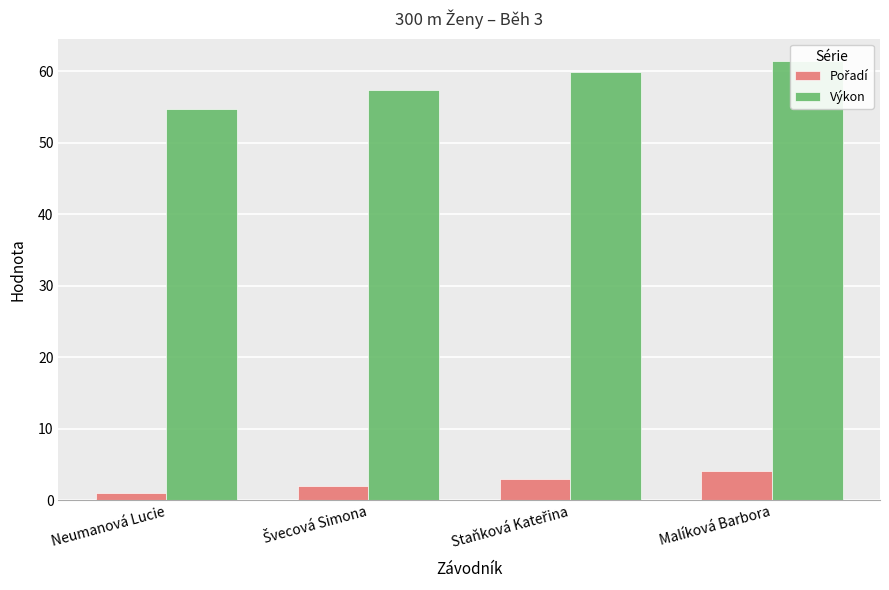

What are all the series names shown in the legend?

Pořadí, Výkon